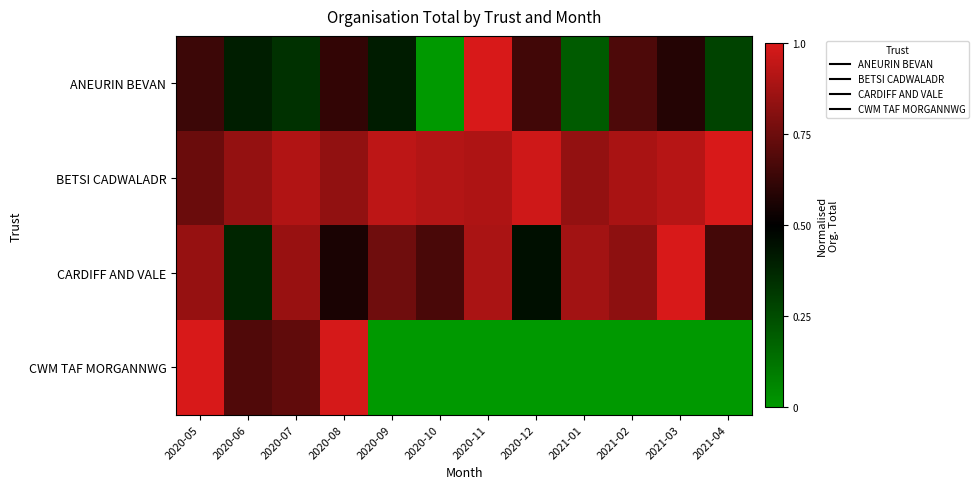

Reading left to right, extract all data points from this chart.

ANEURIN BEVAN: 2020-05=0.6	2020-06=0.4	2020-07=0.3	2020-08=0.6	2020-09=0.4	2020-10=0.0	2020-11=1.0	2020-12=0.7	2021-01=0.2	2021-02=0.7	2021-03=0.6	2021-04=0.3
BETSI CADWALADR: 2020-05=0.7	2020-06=0.8	2020-07=0.9	2020-08=0.8	2020-09=0.9	2020-10=0.9	2020-11=0.9	2020-12=1.0	2021-01=0.8	2021-02=0.9	2021-03=0.9	2021-04=1.0
CARDIFF AND VALE: 2020-05=0.8	2020-06=0.4	2020-07=0.9	2020-08=0.6	2020-09=0.8	2020-10=0.7	2020-11=0.9	2020-12=0.5	2021-01=0.9	2021-02=0.8	2021-03=1.0	2021-04=0.7
CWM TAF MORGANNWG: 2020-05=1.0	2020-06=0.7	2020-07=0.7	2020-08=1.0	2020-09=0.0	2020-10=0.0	2020-11=0.0	2020-12=0.0	2021-01=0.0	2021-02=0.0	2021-03=0.0	2021-04=0.0